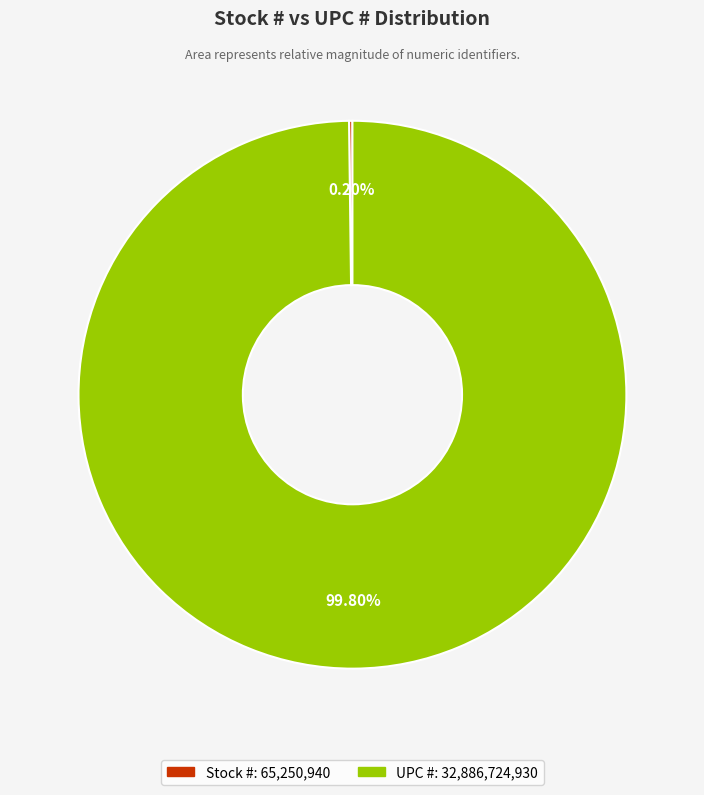

Is it true that UPC # is 100% of the pie?

True